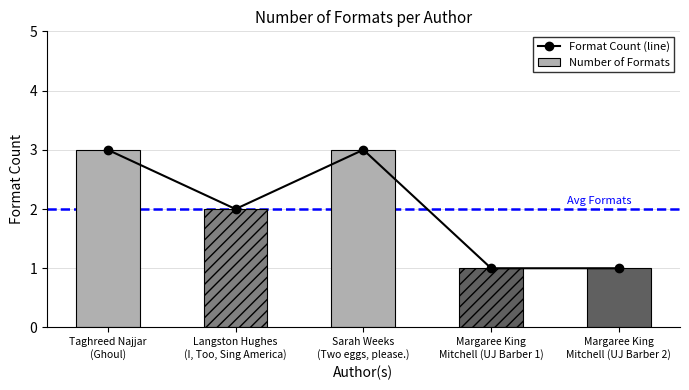

How many values in the Number of Formats series exceed 2?

2